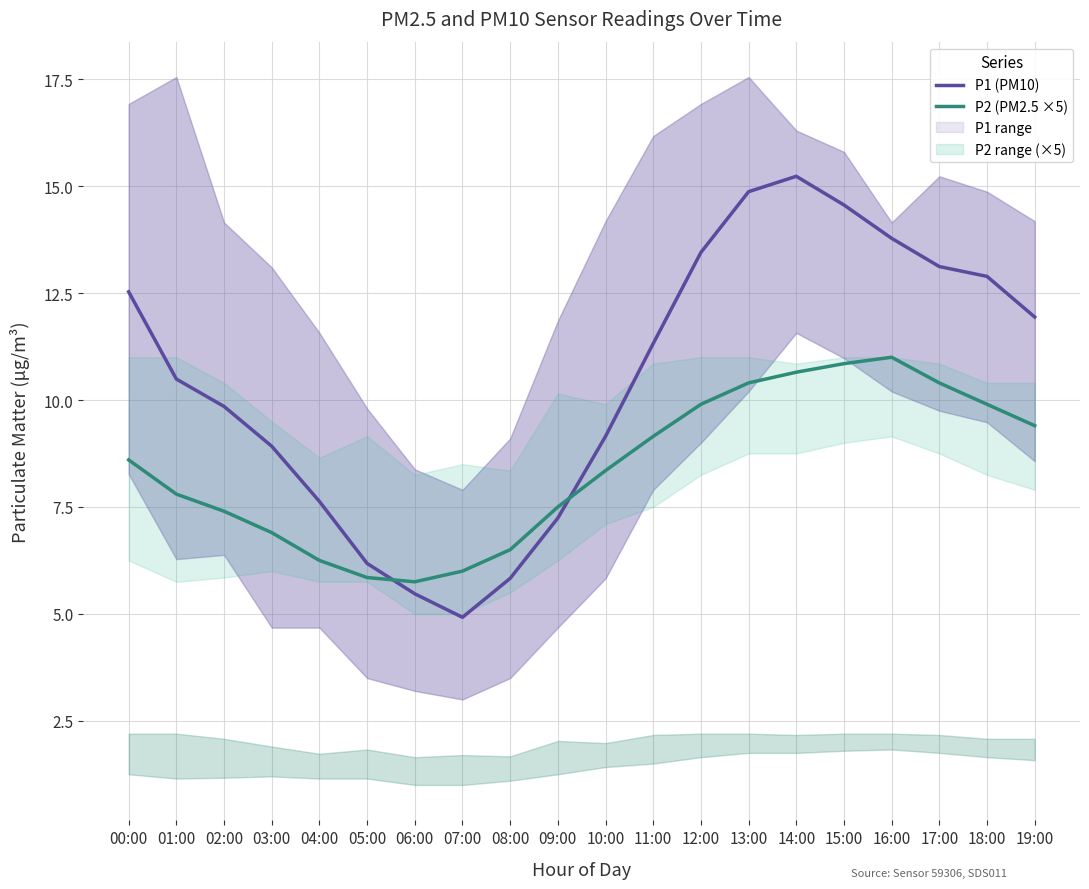

True or false: P2 (PM2.5 ×5) has a value of 4.8 at 19:00.

False